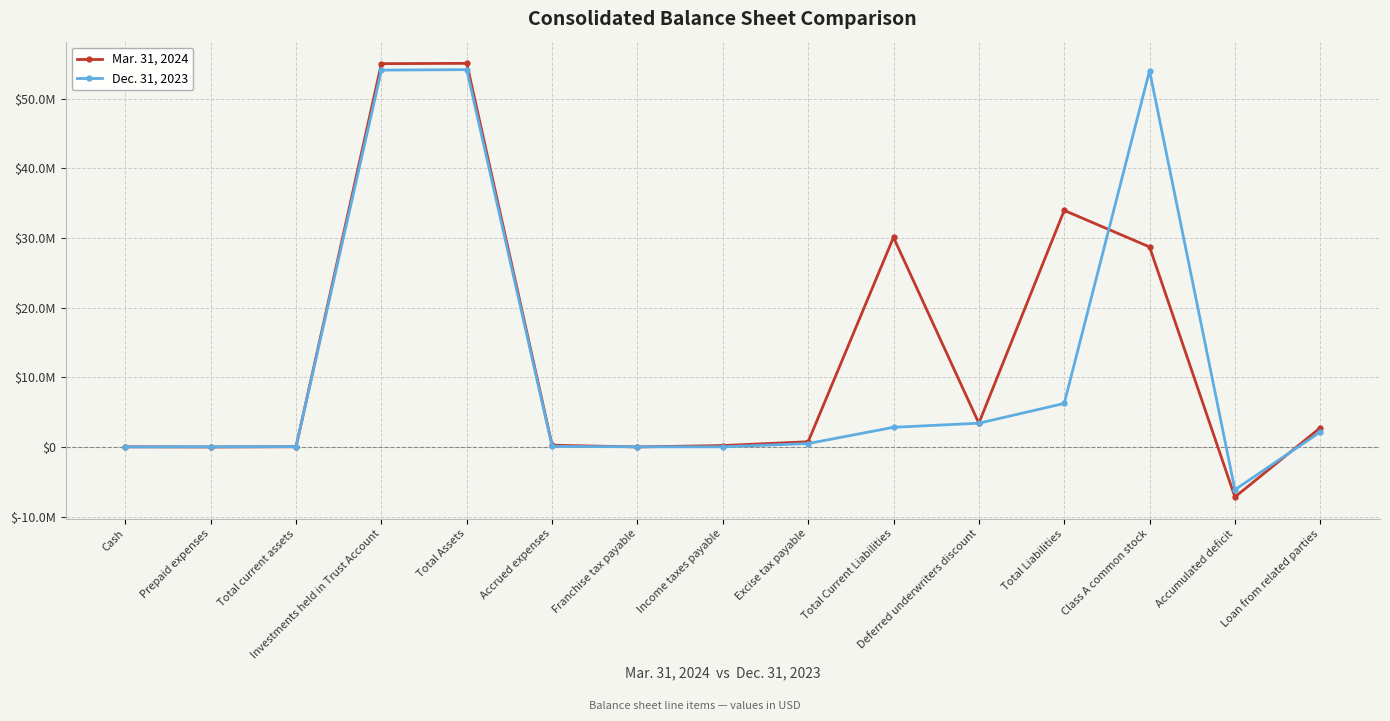

Which category has the lowest value in the Mar. 31, 2024 series?

Accumulated deficit